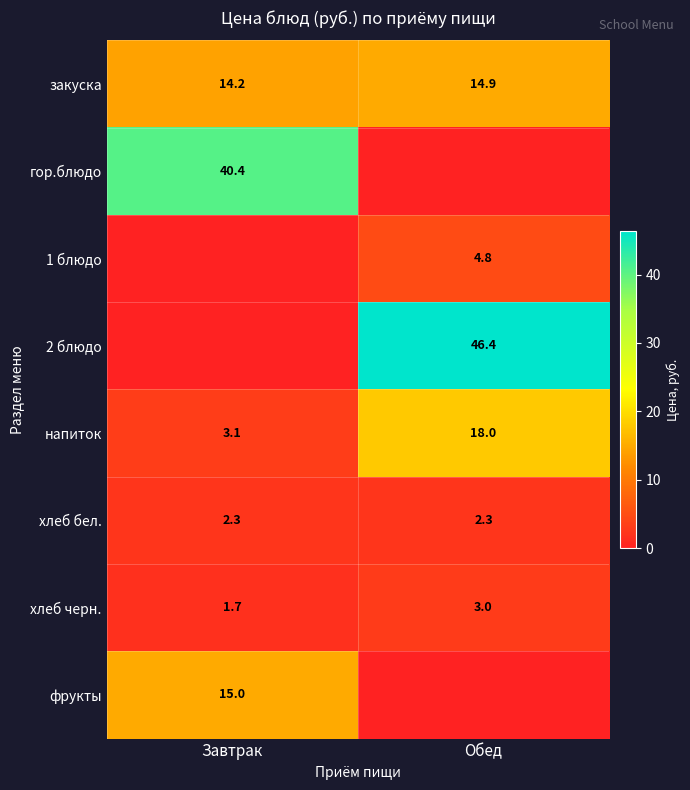

What is the spread (max minus min) of values at Завтрак?

40.4